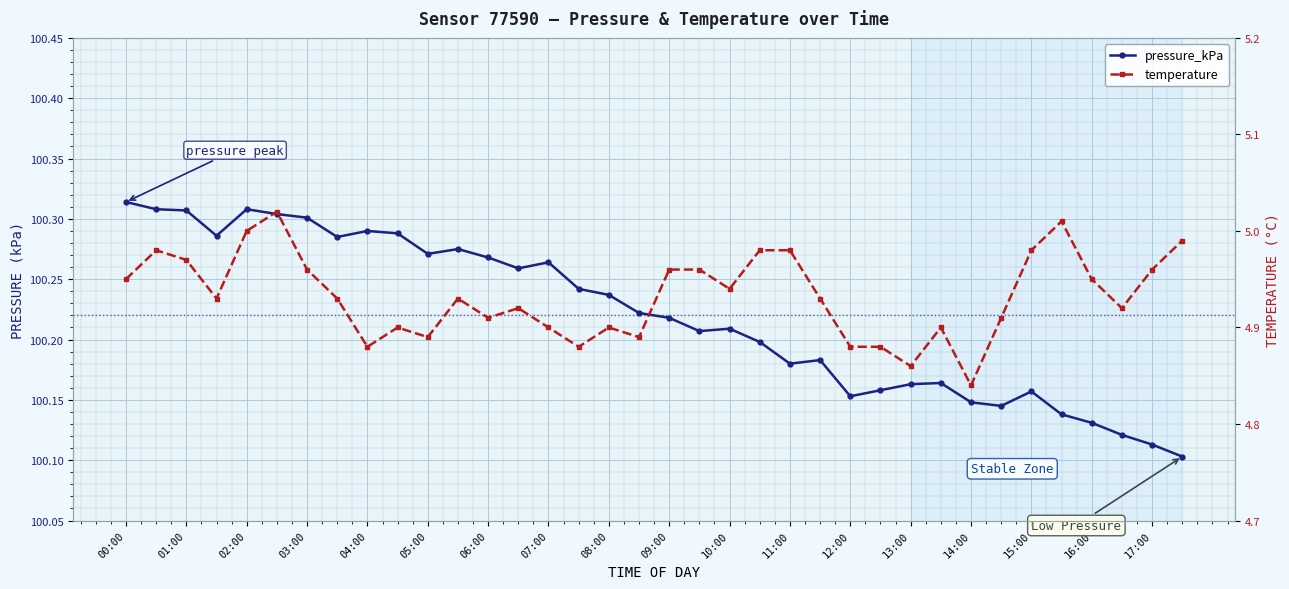

How many categories are shown in the chart?

36